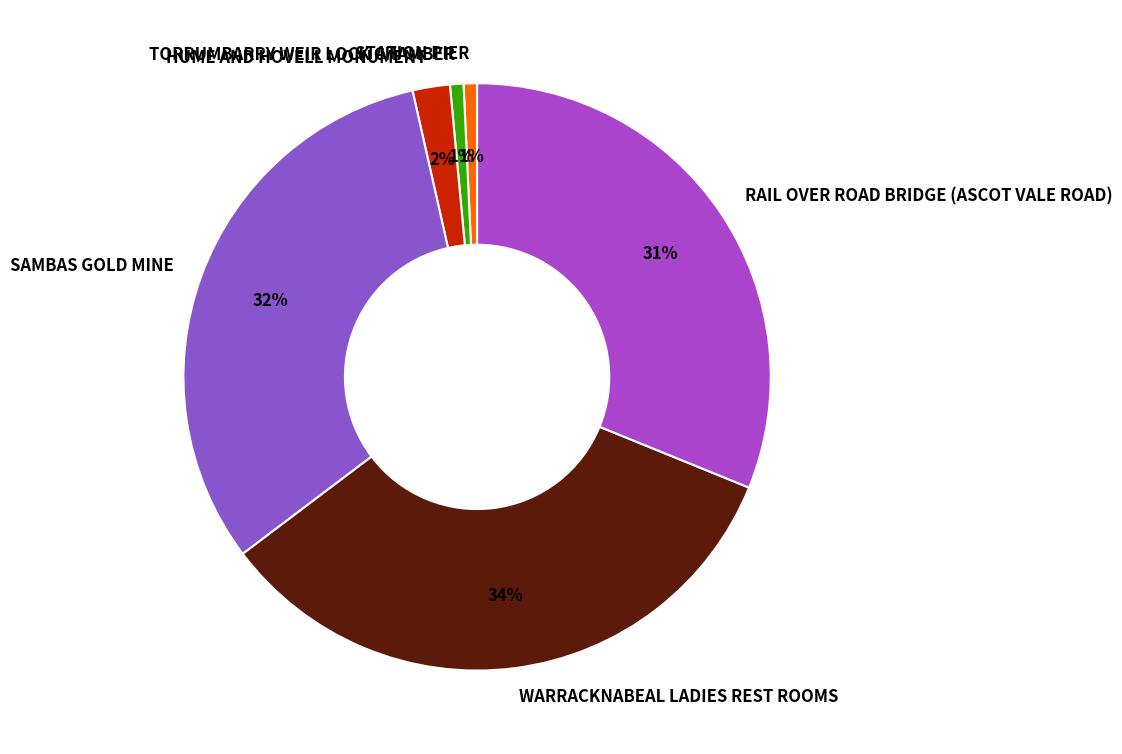

Which has a higher value, SAMBAS GOLD MINE or WARRACKNABEAL LADIES REST ROOMS?

WARRACKNABEAL LADIES REST ROOMS